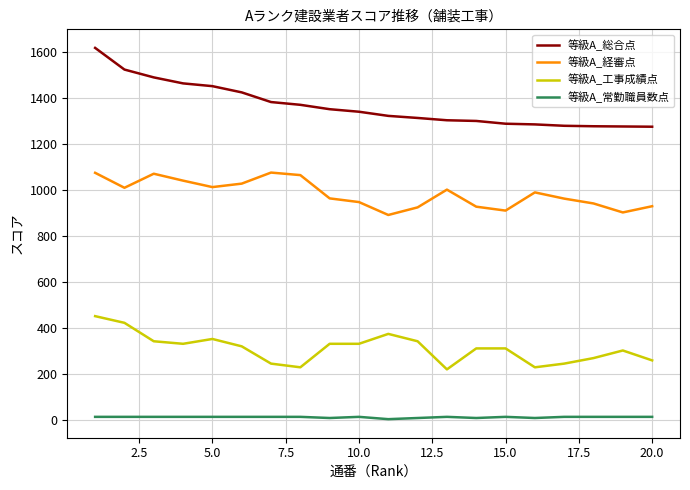

What is the greatest value displayed?

1616